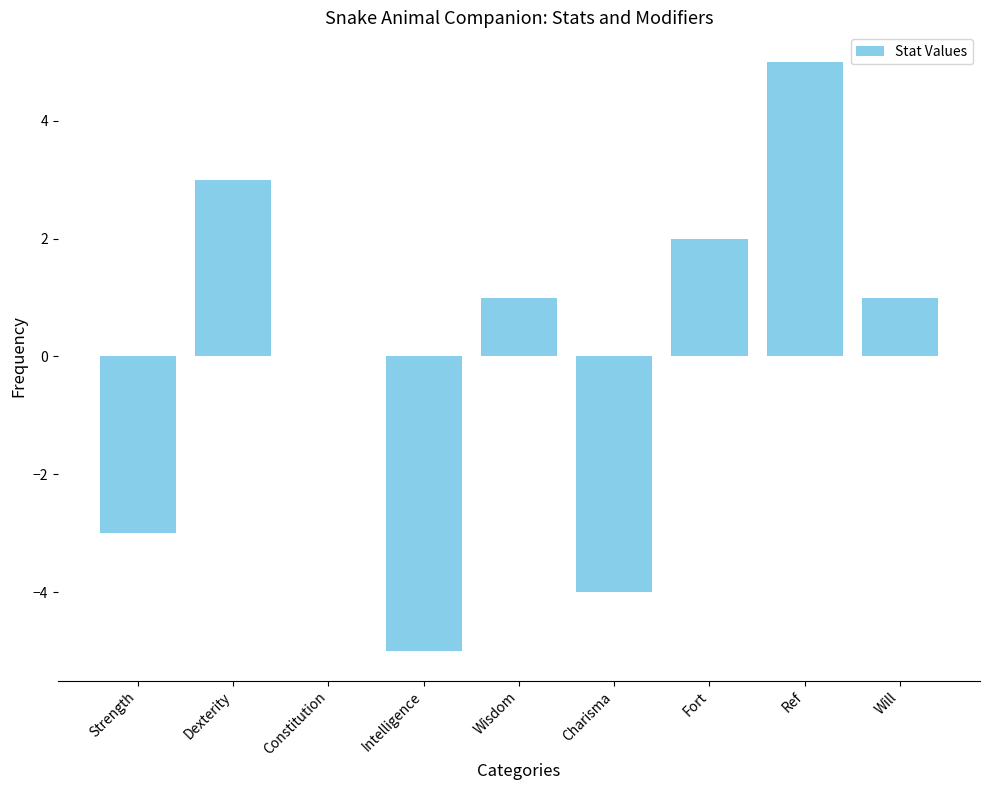

True or false: the data shows 3 at Dexterity.

True